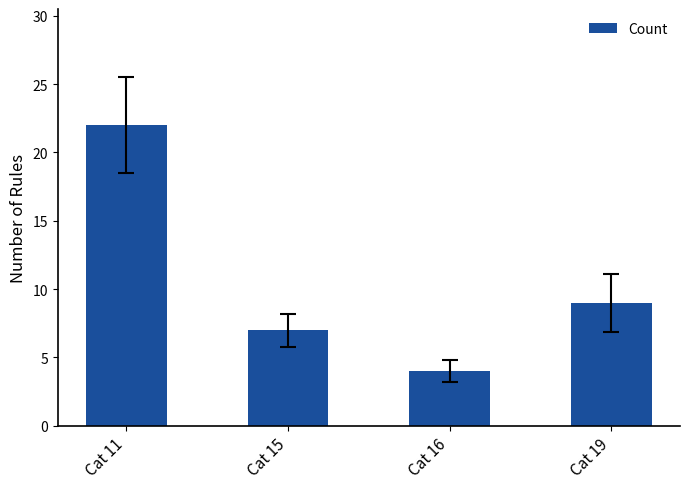

Between Cat 11 and Cat 16, which is larger?

Cat 11